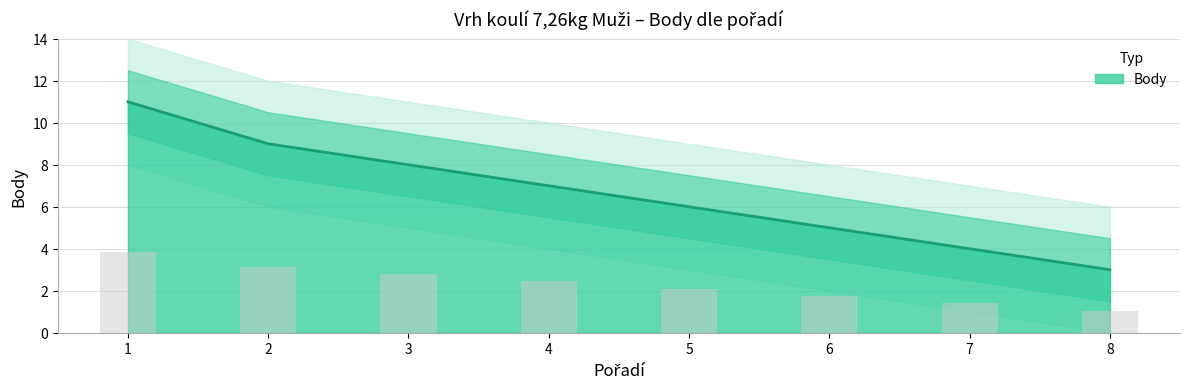

True or false: the data shows 1 at 7.

False